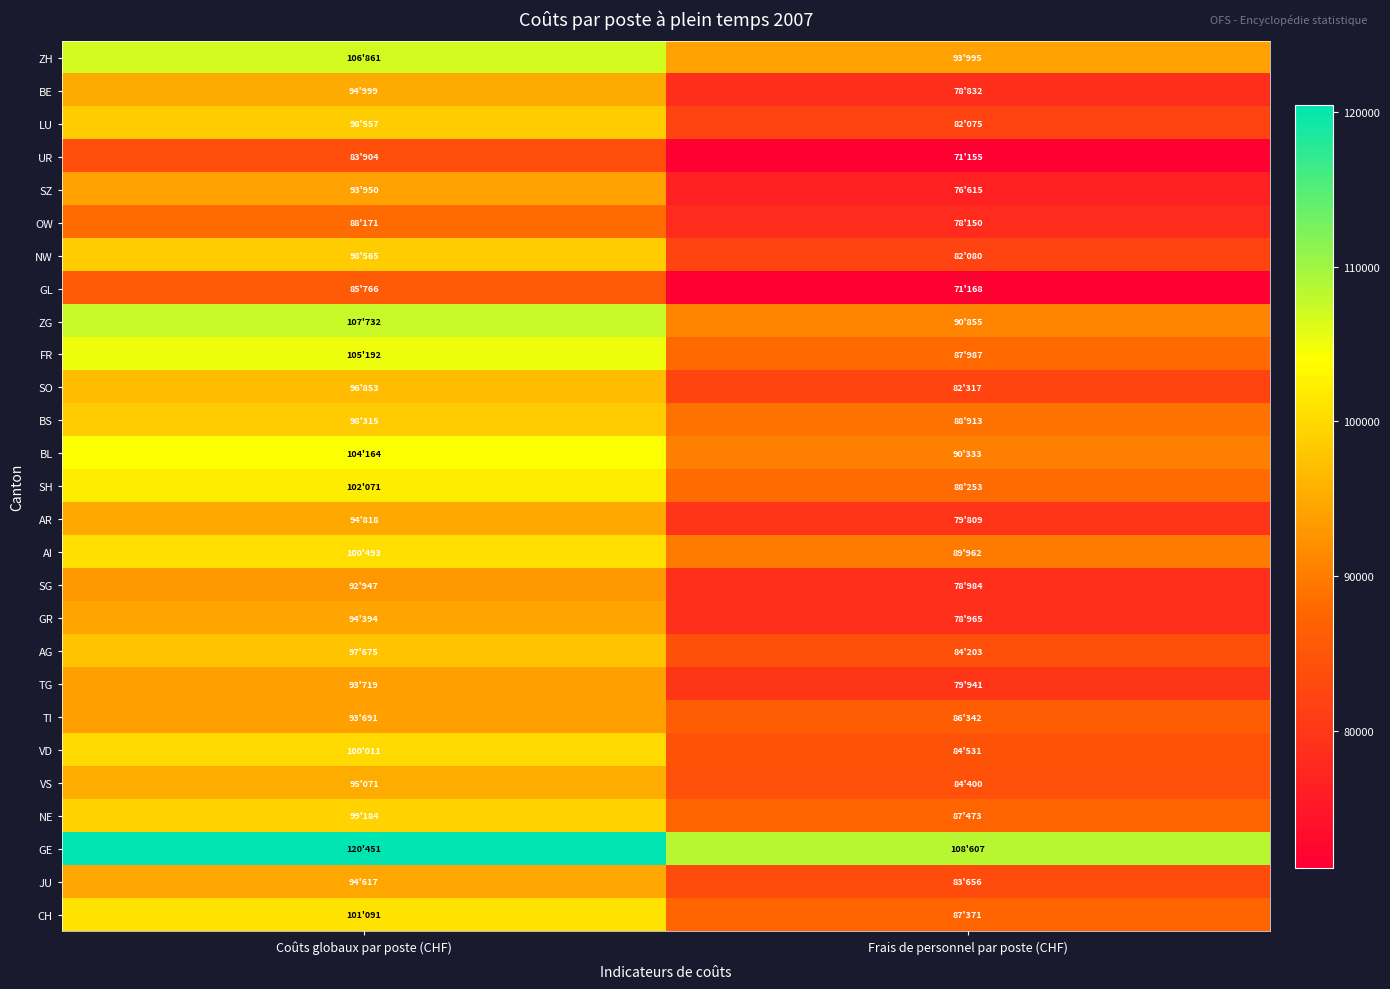

Rank the series by their maximum value, from lowest to highest.

UR, GL, OW, SG, TI, TG, SZ, GR, JU, AR, BE, VS, SO, AG, BS, LU, NW, NE, VD, AI, CH, SH, BL, FR, ZH, ZG, GE